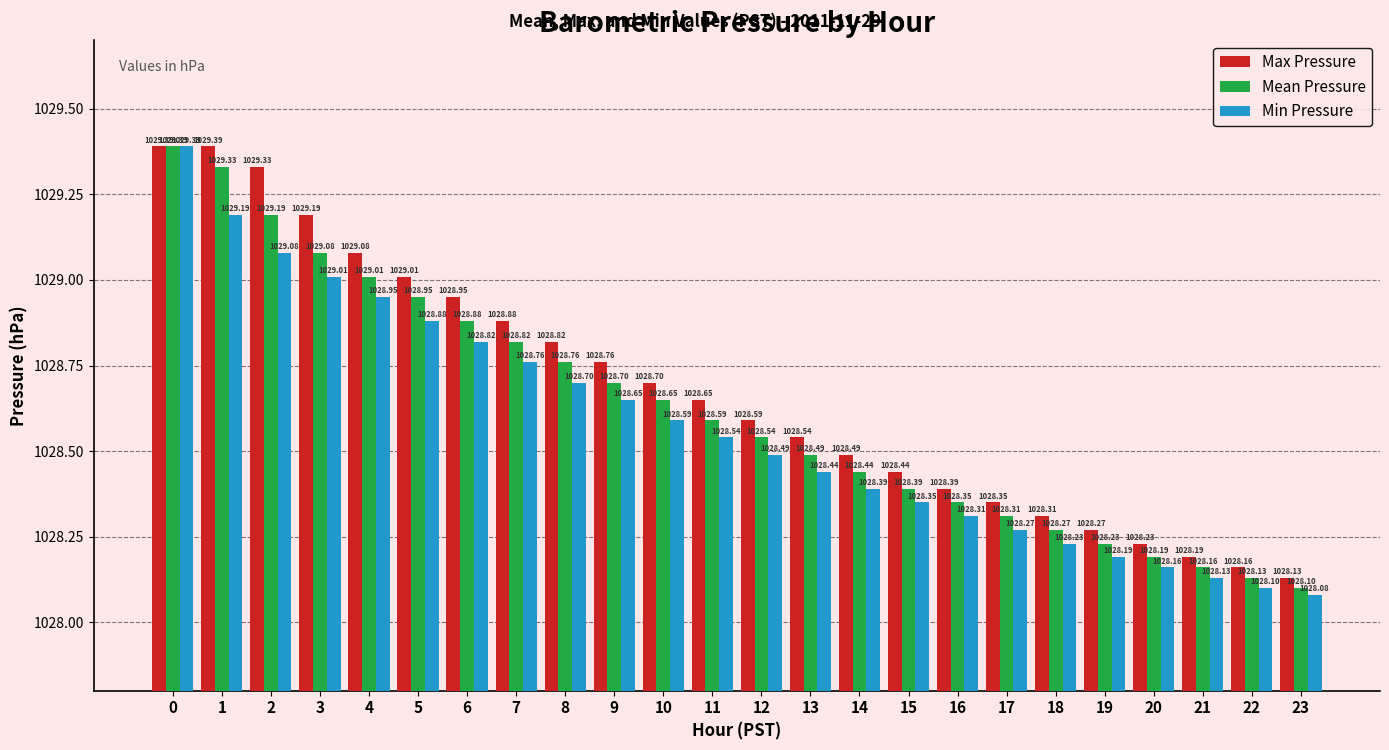

What is the highest value of the Min Pressure series?

1029.4